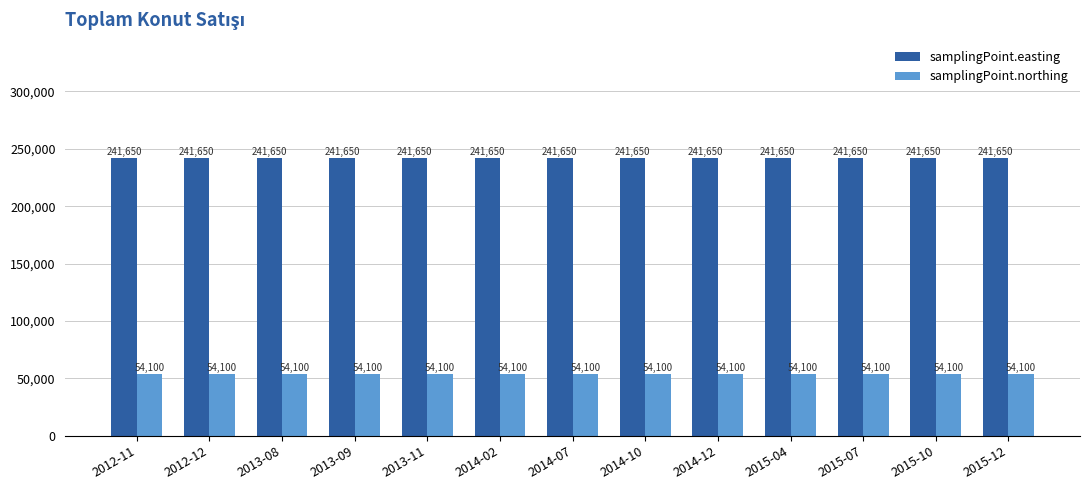

What position from the left is 2012-11?

1